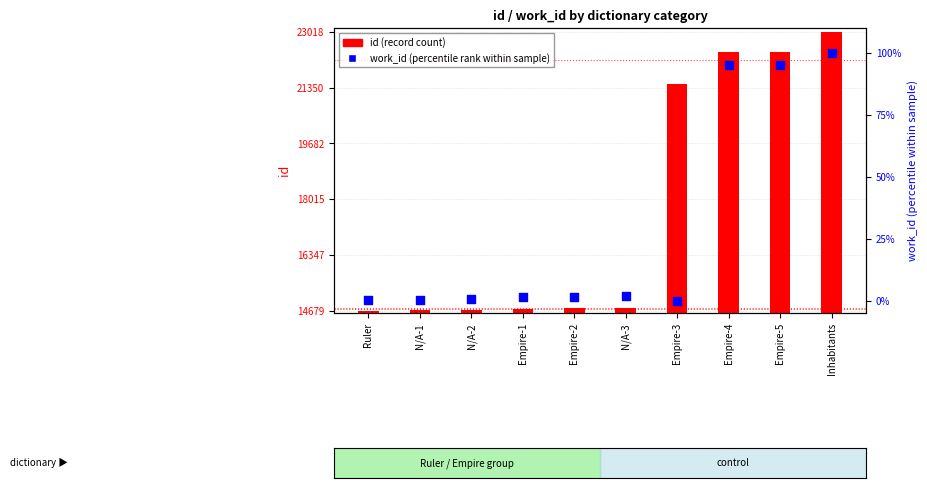

At which category is the sum across all series the highest?

Inhabitants